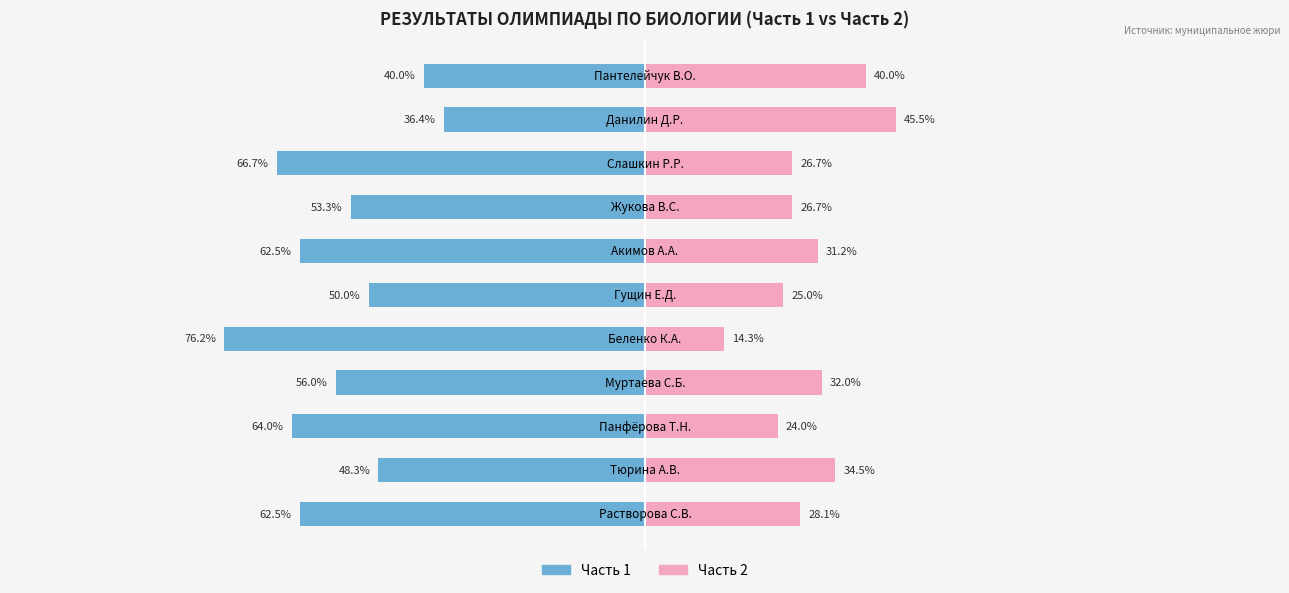

How many values in the Часть 1 series exceed -56?

5